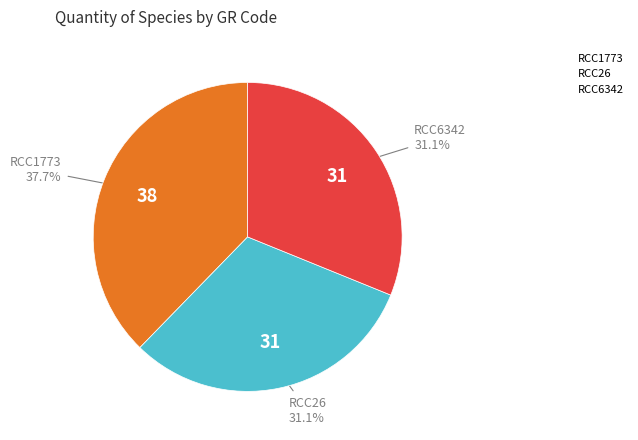

Between RCC26 and RCC1773, which is larger?

RCC1773